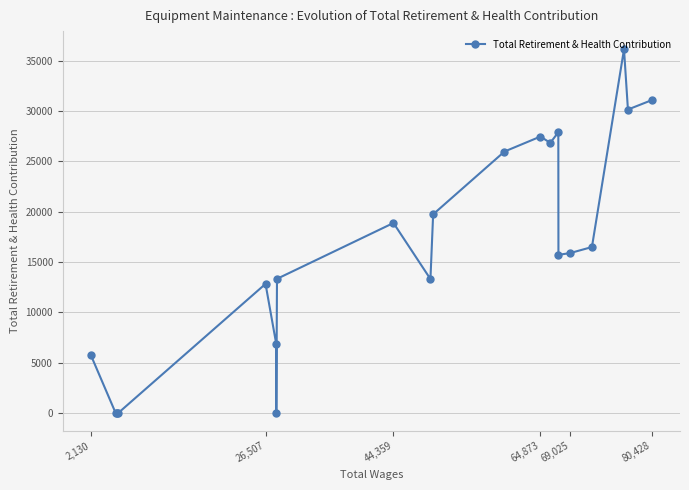

What is the sum of all values?

344311